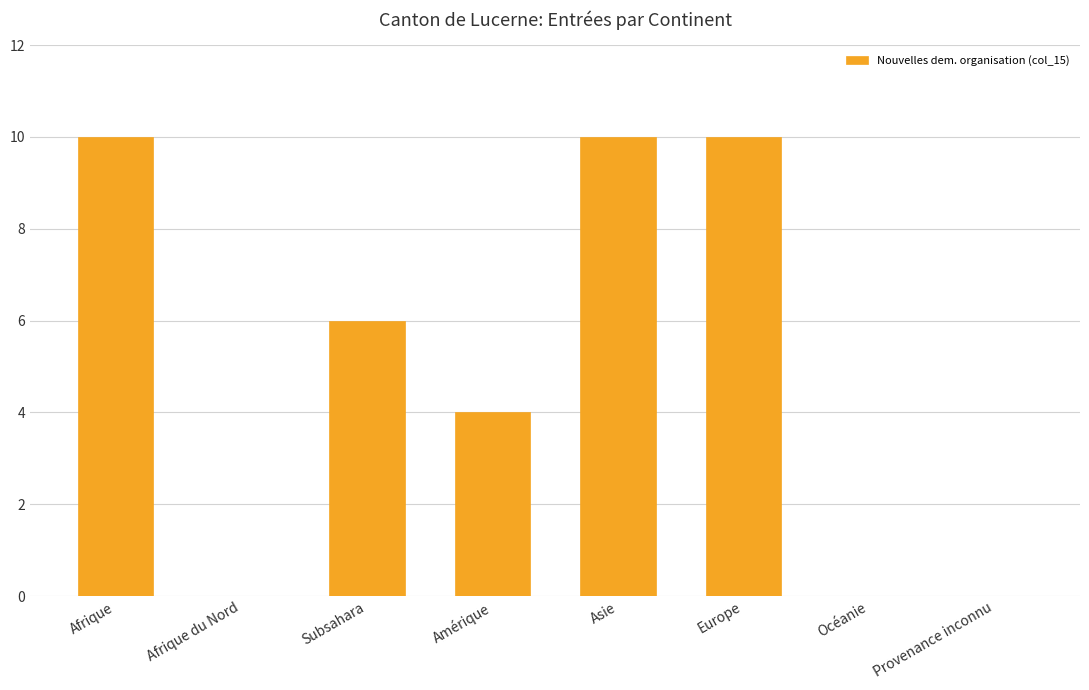

What is the sum of the values at Asie and Océanie?

10